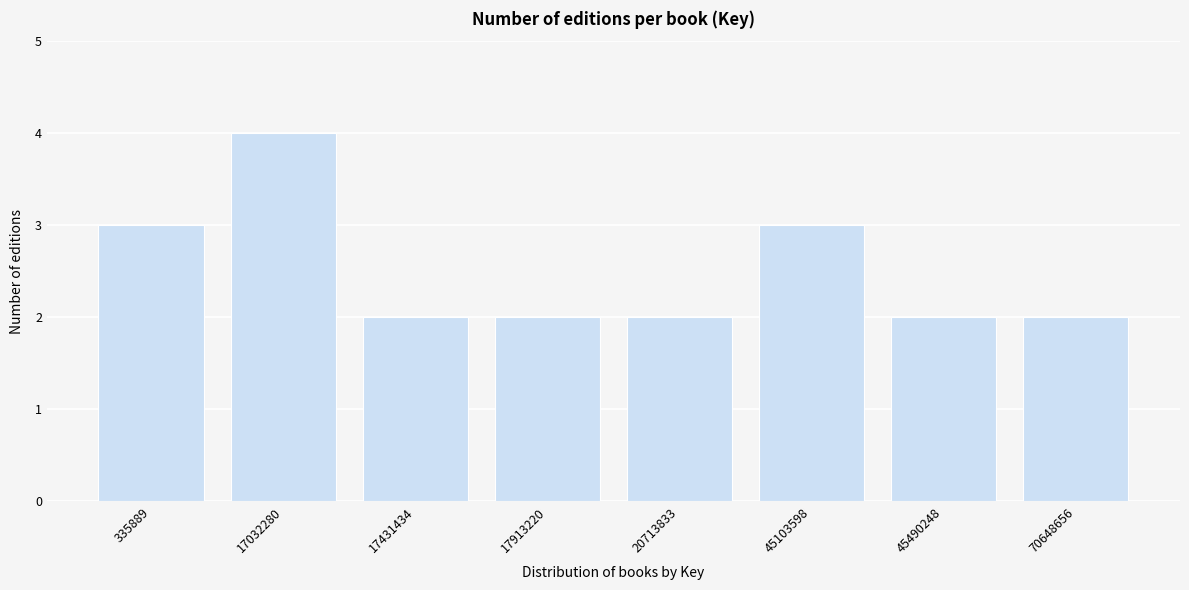

Reading right to left, extract all data points from this chart.

70648656=2	45490248=2	45103598=3	20713833=2	17913220=2	17431434=2	17032280=4	335889=3